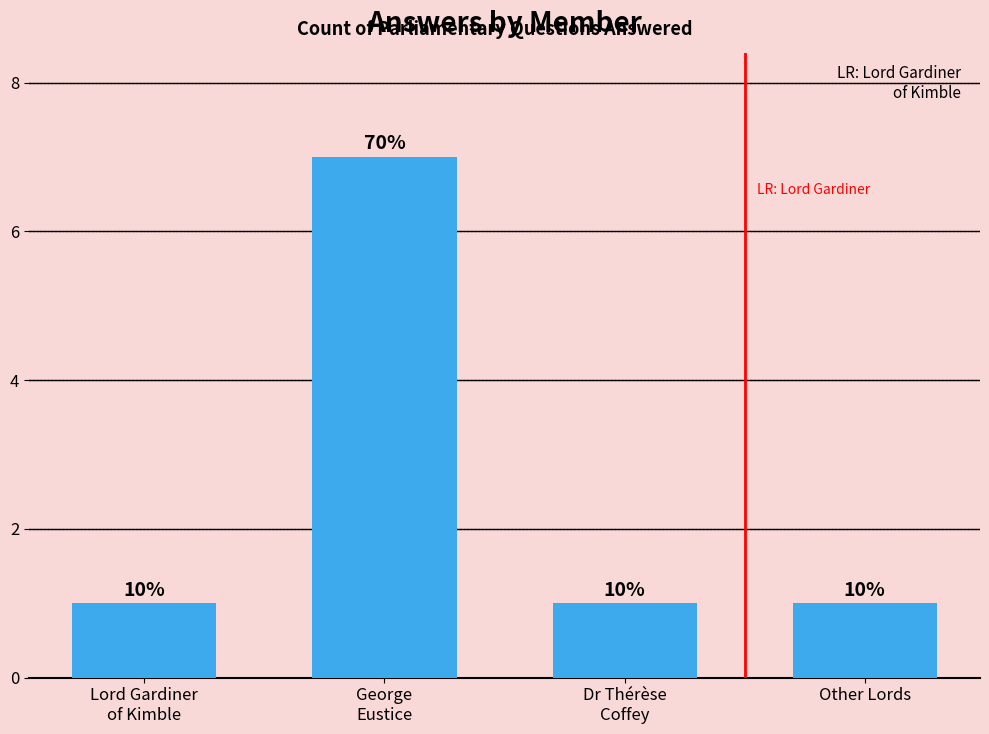

What position from the left is Dr Thérèse
Coffey?

3